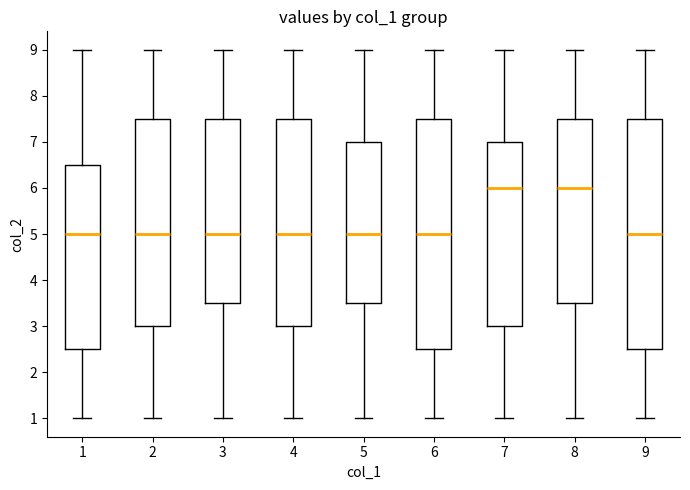

Reading left to right, transcribe this box plot: for each box, give where its median line is, the range the box spans, and where its two whiskers end, as read against the y-axis. The values are not printed on the chart, so give them approximately, as read against the axis.

1: median 5.0, box 2.5 to 6.5, whiskers 1.0 to 9.0
2: median 5.0, box 3.0 to 7.5, whiskers 1.0 to 9.0
3: median 5.0, box 3.5 to 7.5, whiskers 1.0 to 9.0
4: median 5.0, box 3.0 to 7.5, whiskers 1.0 to 9.0
5: median 5.0, box 3.5 to 7.0, whiskers 1.0 to 9.0
6: median 5.0, box 2.5 to 7.5, whiskers 1.0 to 9.0
7: median 6.0, box 3.0 to 7.0, whiskers 1.0 to 9.0
8: median 6.0, box 3.5 to 7.5, whiskers 1.0 to 9.0
9: median 5.0, box 2.5 to 7.5, whiskers 1.0 to 9.0